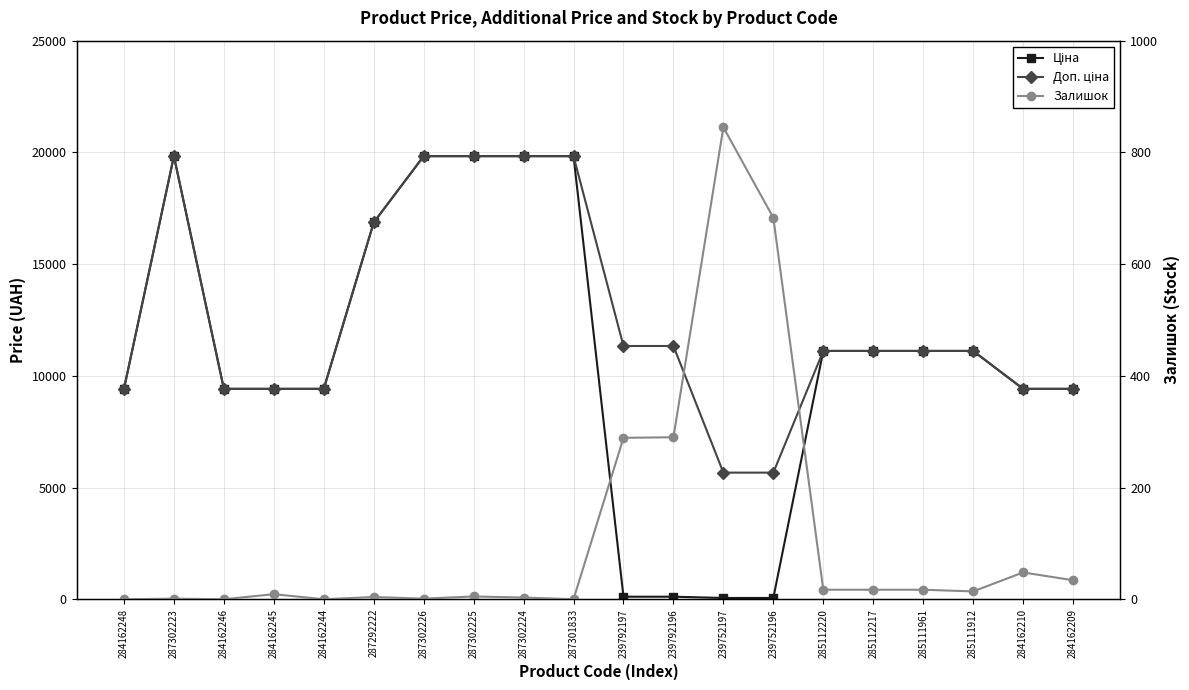

What is the maximum value for Залишок?

845.0